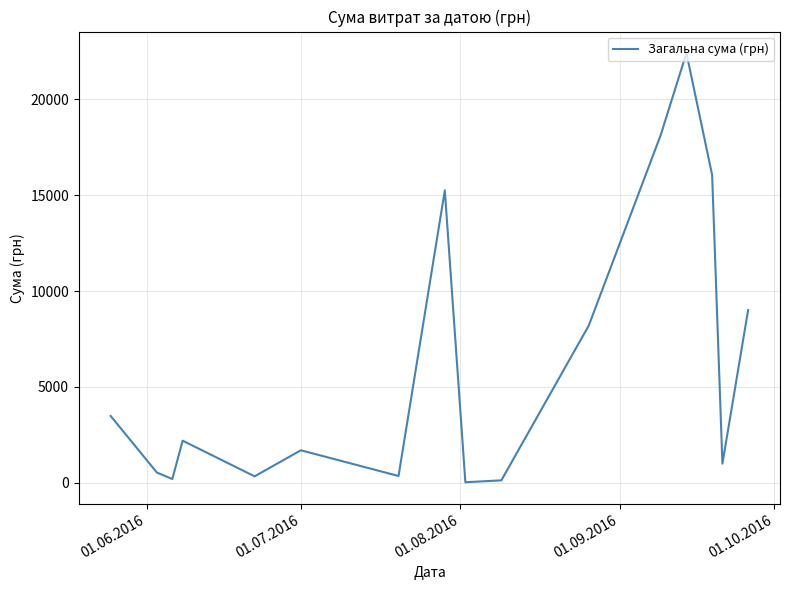

What is the maximum value shown in the chart?

22400.7